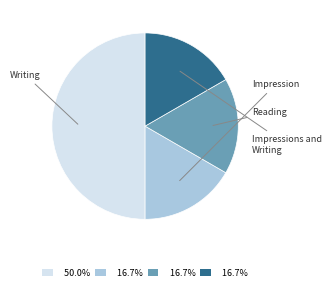

How many segments does this pie chart have?

4